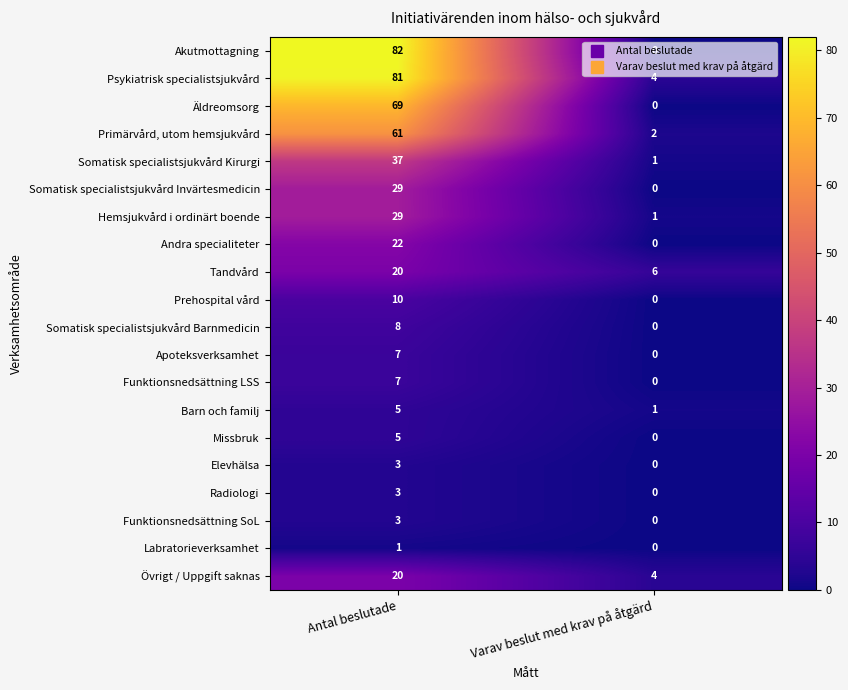

Which series has the largest total across all categories?

Psykiatrisk specialistsjukvård